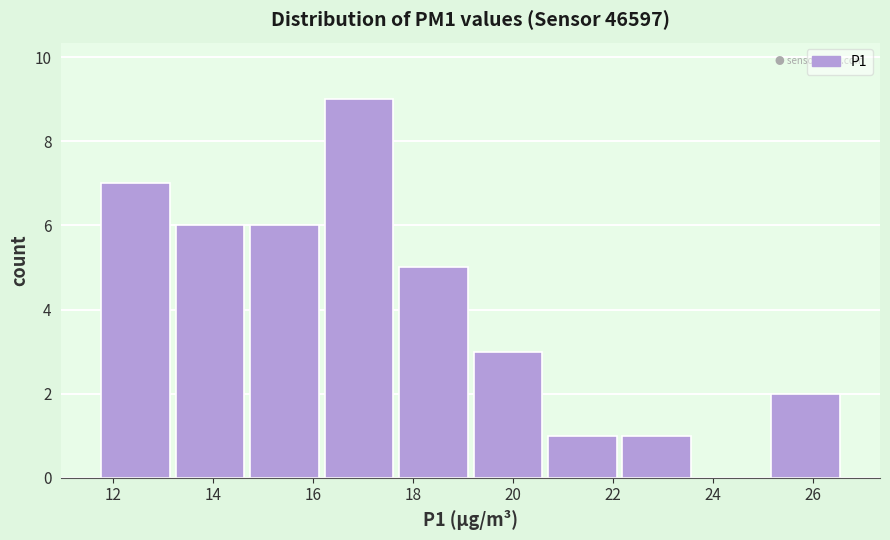

Reading left to right, list every bar in this chart as the range it spans on the x-axis followed by its height. Neither the bar edges nor the heights are printed on the chart, so give them approximately, as read against the axes.

11.8 to 13.2: 7
13.2 to 14.6: 6
14.6 to 16.2: 6
16.2 to 17.6: 9
17.6 to 19.2: 5
19.2 to 20.6: 3
20.6 to 22.2: 1
22.2 to 23.6: 1
23.6 to 25.2: 0
25.2 to 26.6: 2